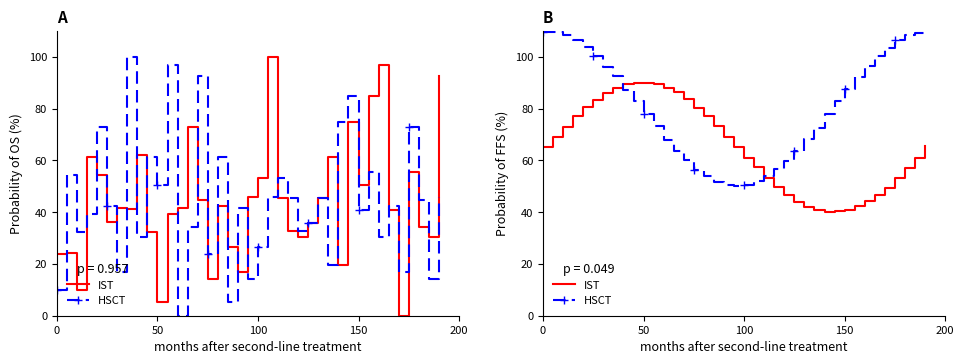

At how many categories does at least one series exceed 82?

25